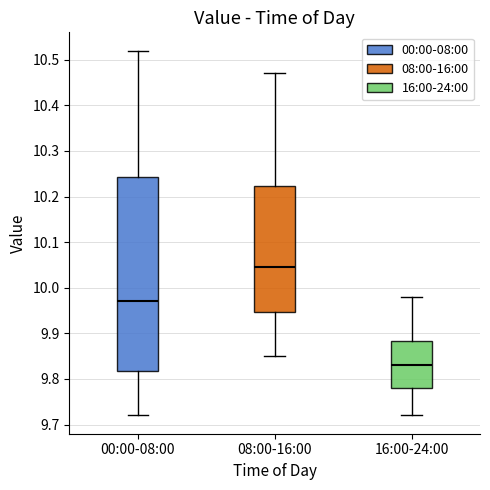

Where does the lower whisker of the box for 08:00-16:00 end on the y-axis? The values are not printed on the chart, so give them approximately, as read against the axis.

9.85